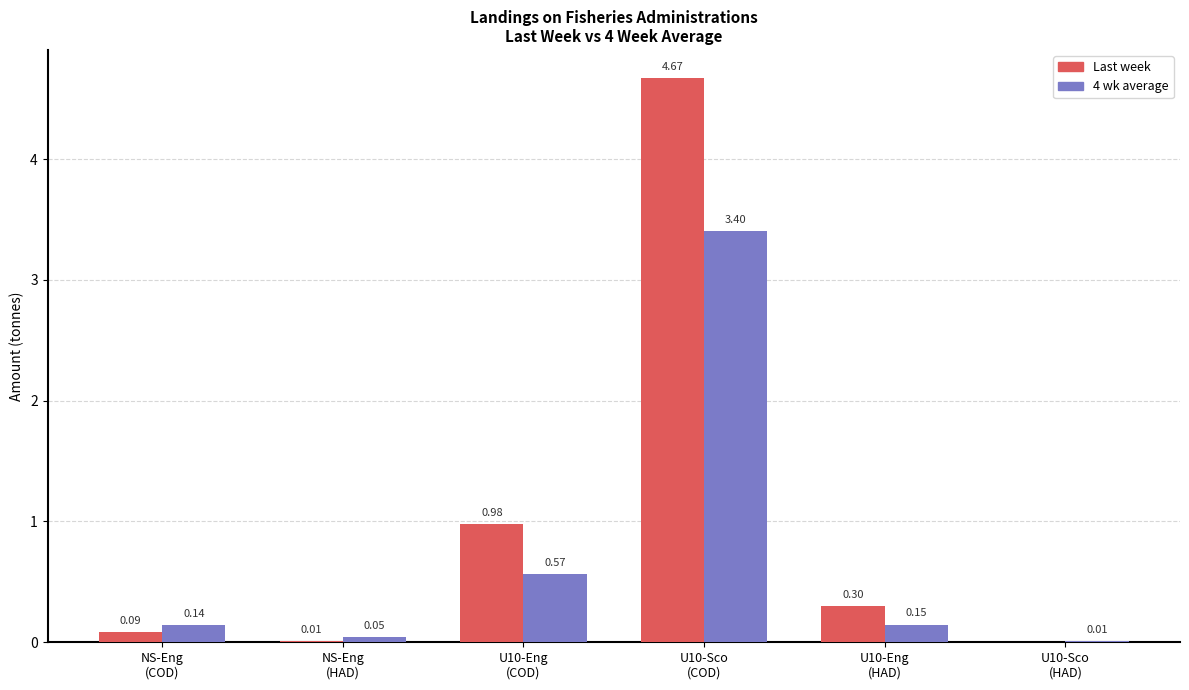

Which series has the largest total across all categories?

Last week